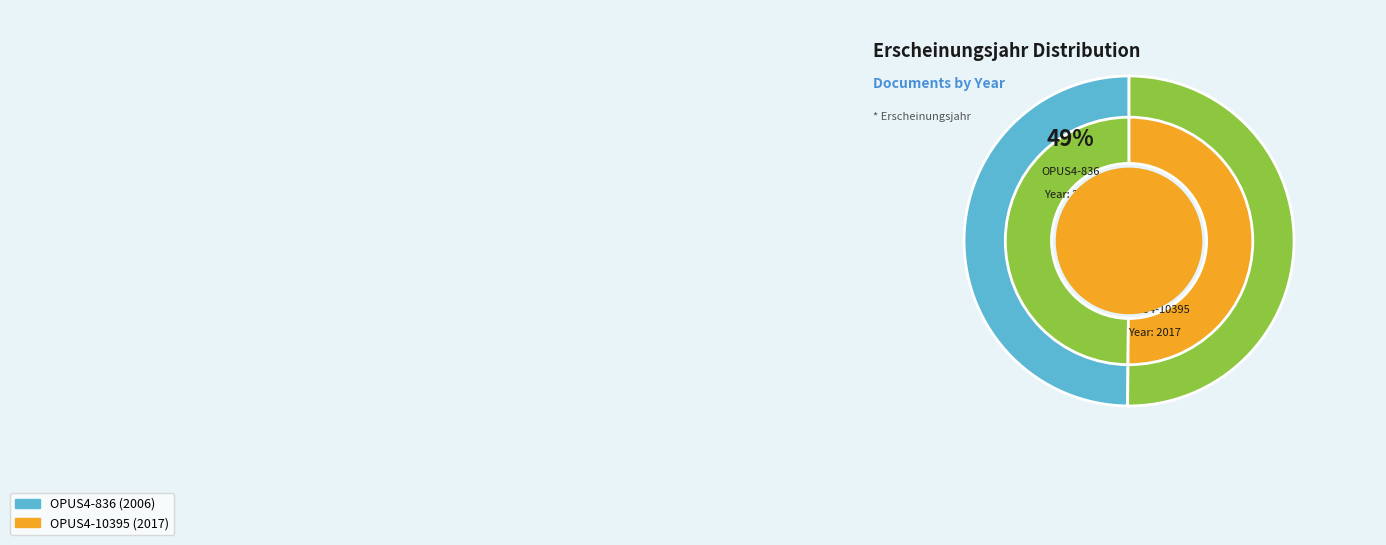

Is it true that OPUS4-10395 is 50% of the pie?

True